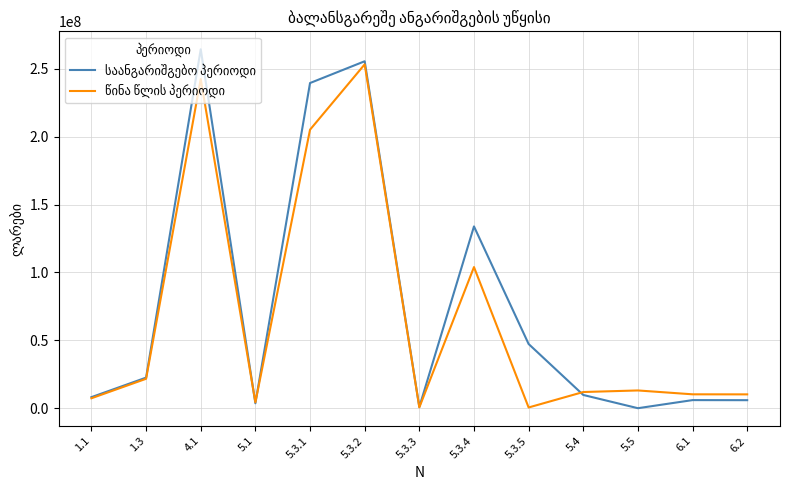

At how many categories does at least one series exceed 194612279?

3